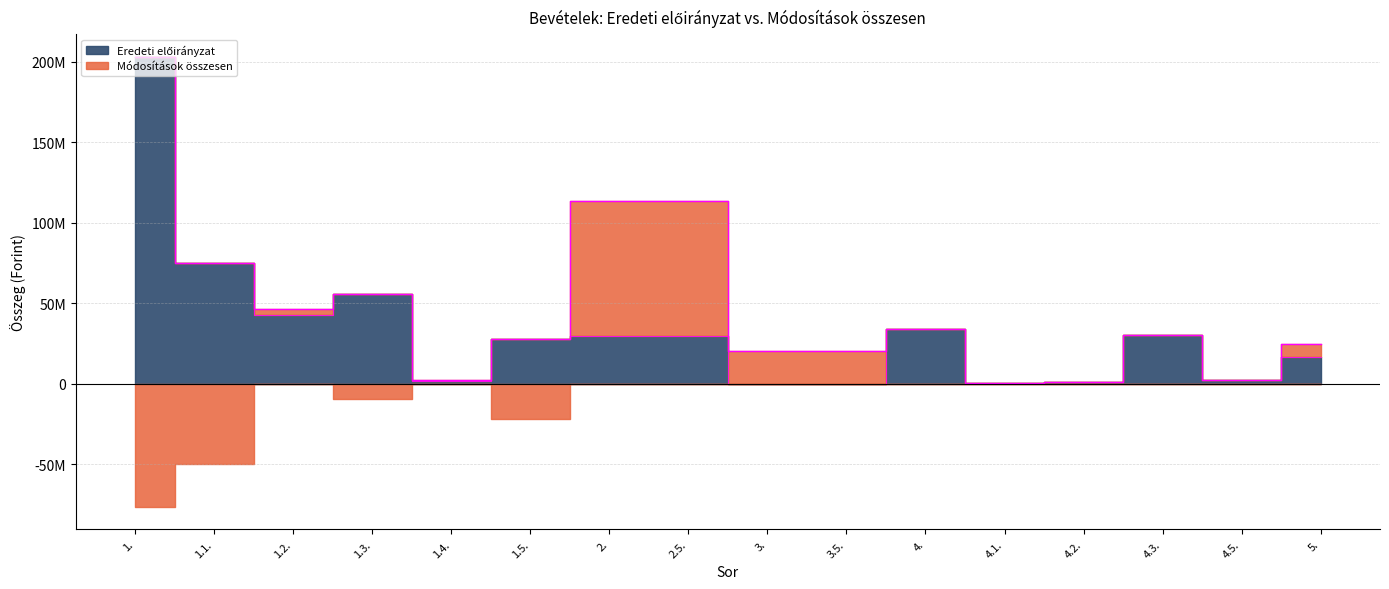

At which category does the data reach its first local peak?

1.3.